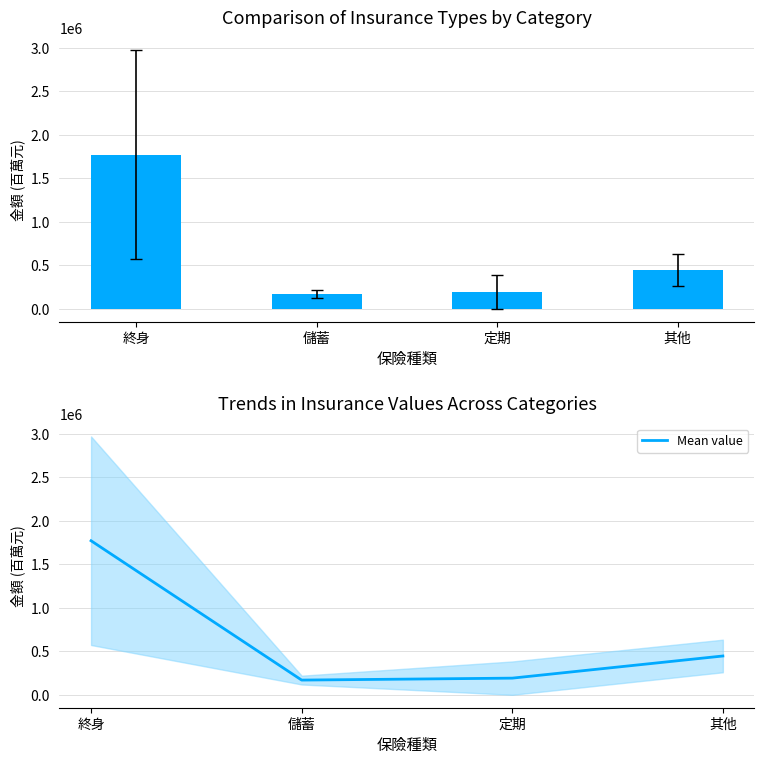

At which label is Mean value closest to 969801?

其他